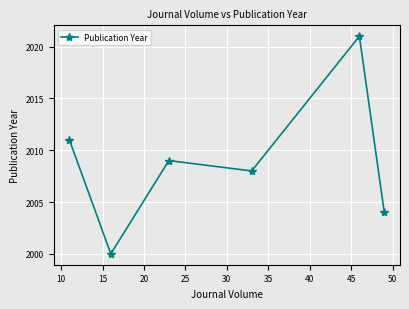

Reading left to right, what are all the values shown in this chart?

2011	2000	2009	2008	2021	2004